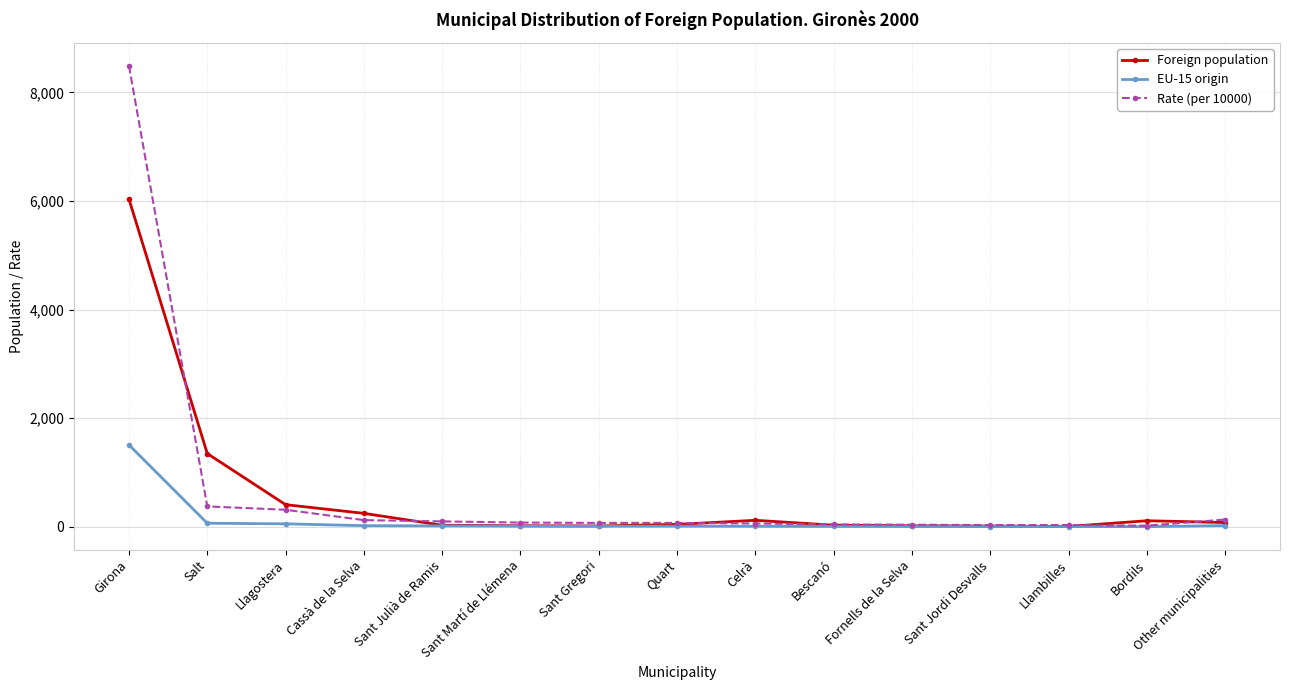

What is the label of the 14th point from the left?

Bordils